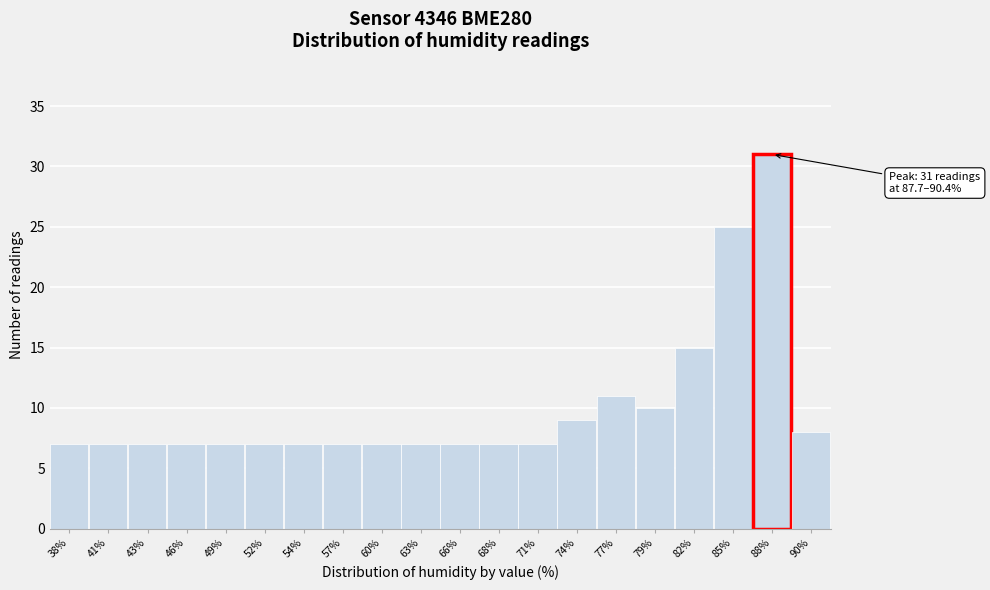

Reading left to right, what are all the values shown in this chart?

38%=7	41%=7	43%=7	46%=7	49%=7	52%=7	54%=7	57%=7	60%=7	63%=7	66%=7	68%=7	71%=7	74%=9	77%=11	79%=10	82%=15	85%=25	88%=31	90%=8